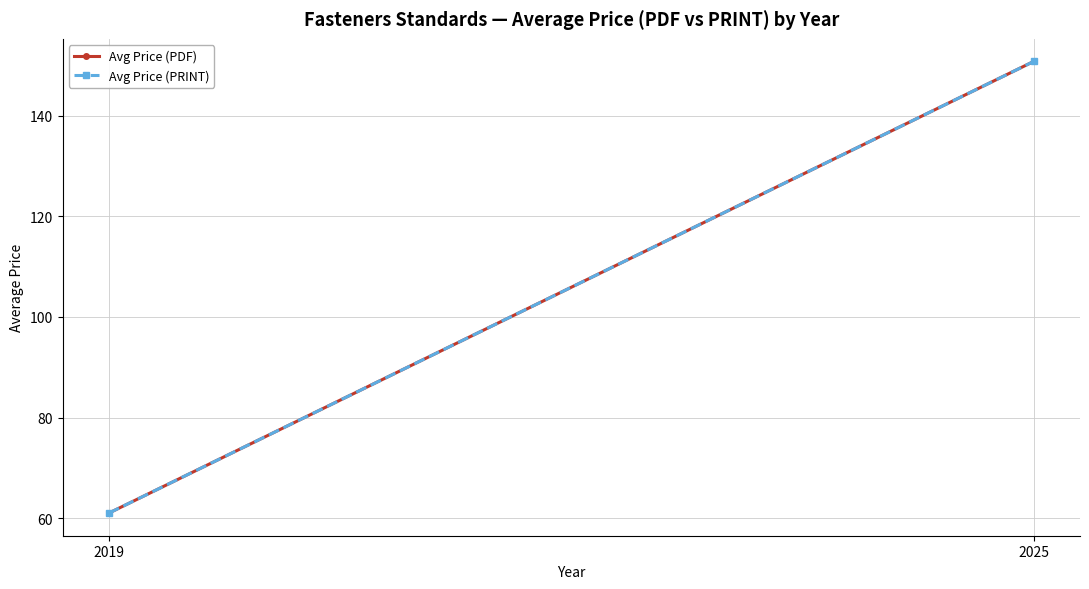

Rank the categories by Avg Price (PDF) value from lowest to highest.

2019, 2025